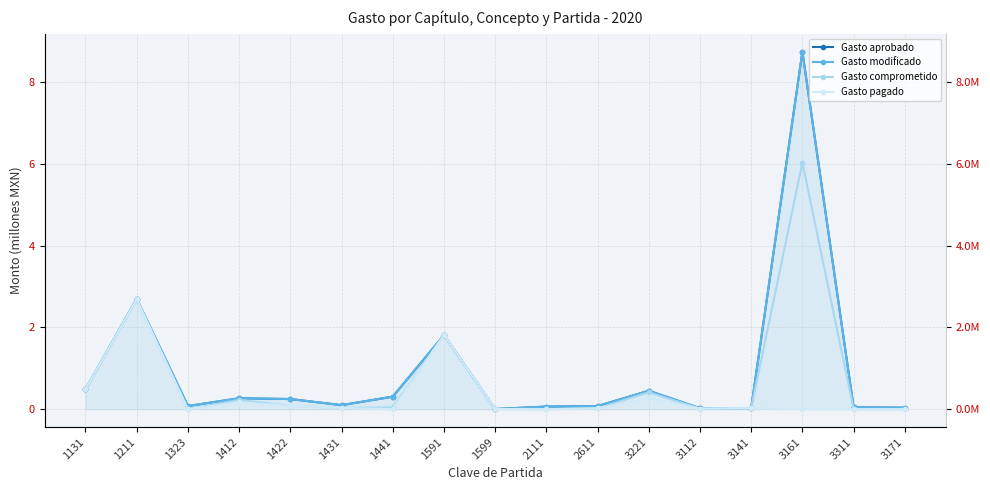

Rank the categories by Gasto pagado value from highest to lowest.

1211, 1591, 1131, 3221, 1412, 1422, 1431, 3141, 2611, 3112, 1599, 1323, 1441, 2111, 3161, 3311, 3171